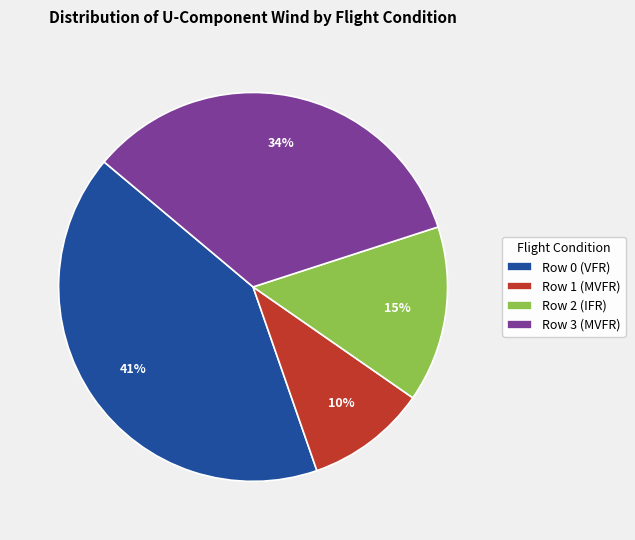

To the nearest percent, what is the combined percentage of Row 1 (MVFR) and Row 0 (VFR)?

51%